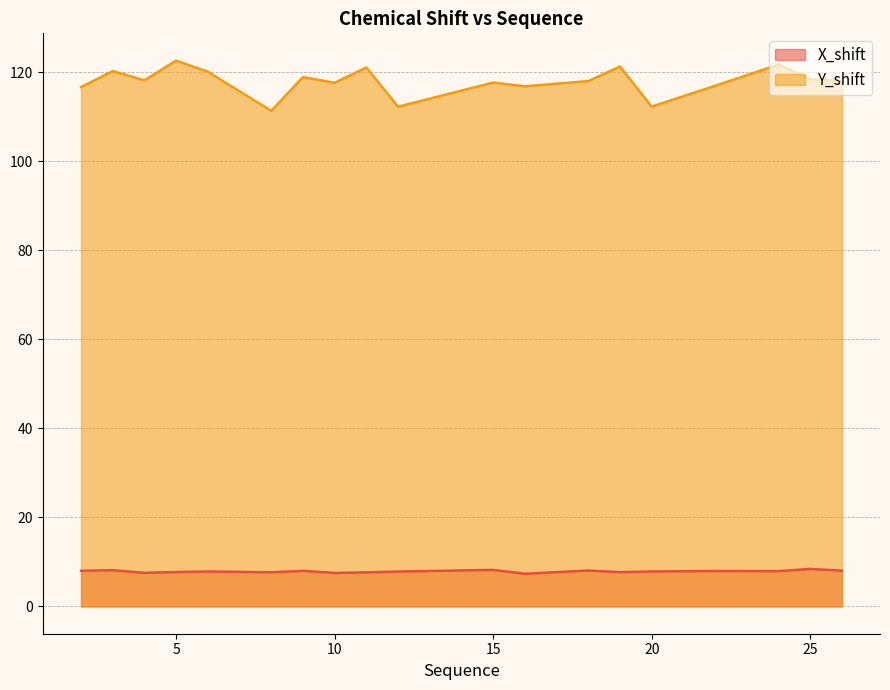

Reading left to right, list all the values displayed in this chart.

X_shift: 8.0	8.1	7.5	7.7	7.9	7.7	8.0	7.5	7.7	7.8	8.2	7.3	8.1	7.7	7.9	8.0	7.9	8.4	8.0
Y_shift: 116.7	120.3	118.2	122.6	120.1	111.3	118.9	117.6	121.1	112.3	117.7	116.8	118.0	121.3	112.3	117.0	121.7	118.4	118.0